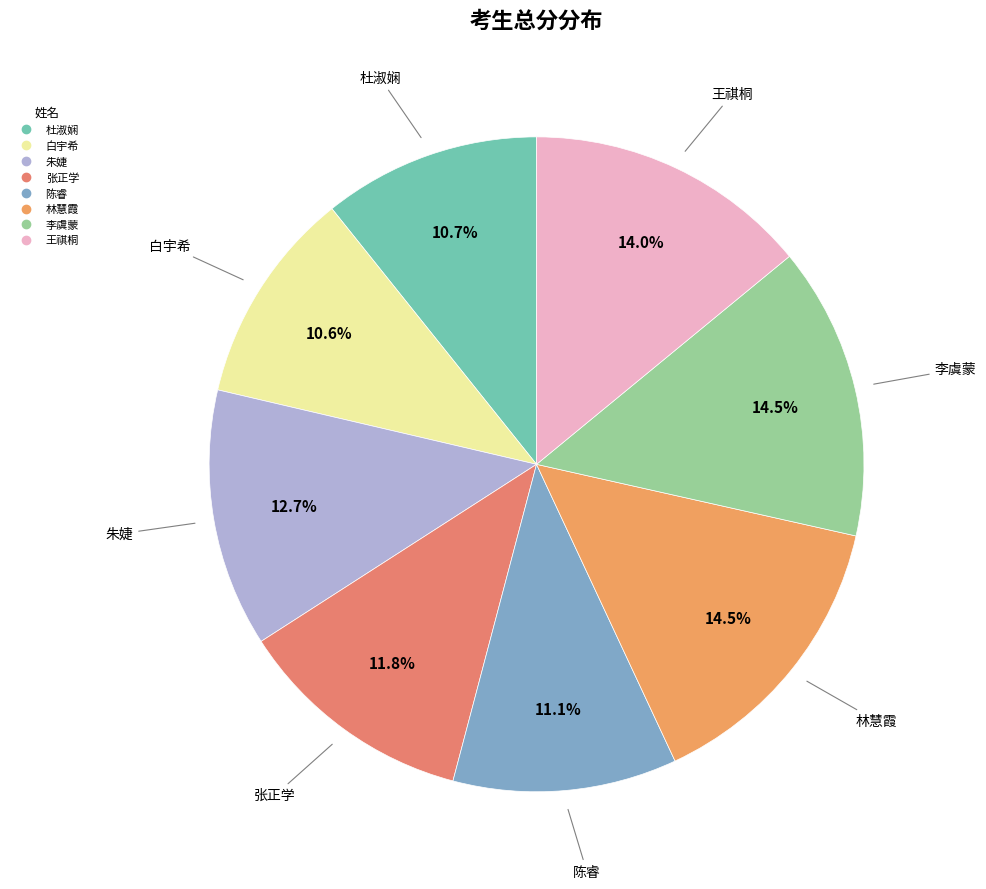

What is the ratio of the value at 王祺桐 to the value at 白宇希?

1.3